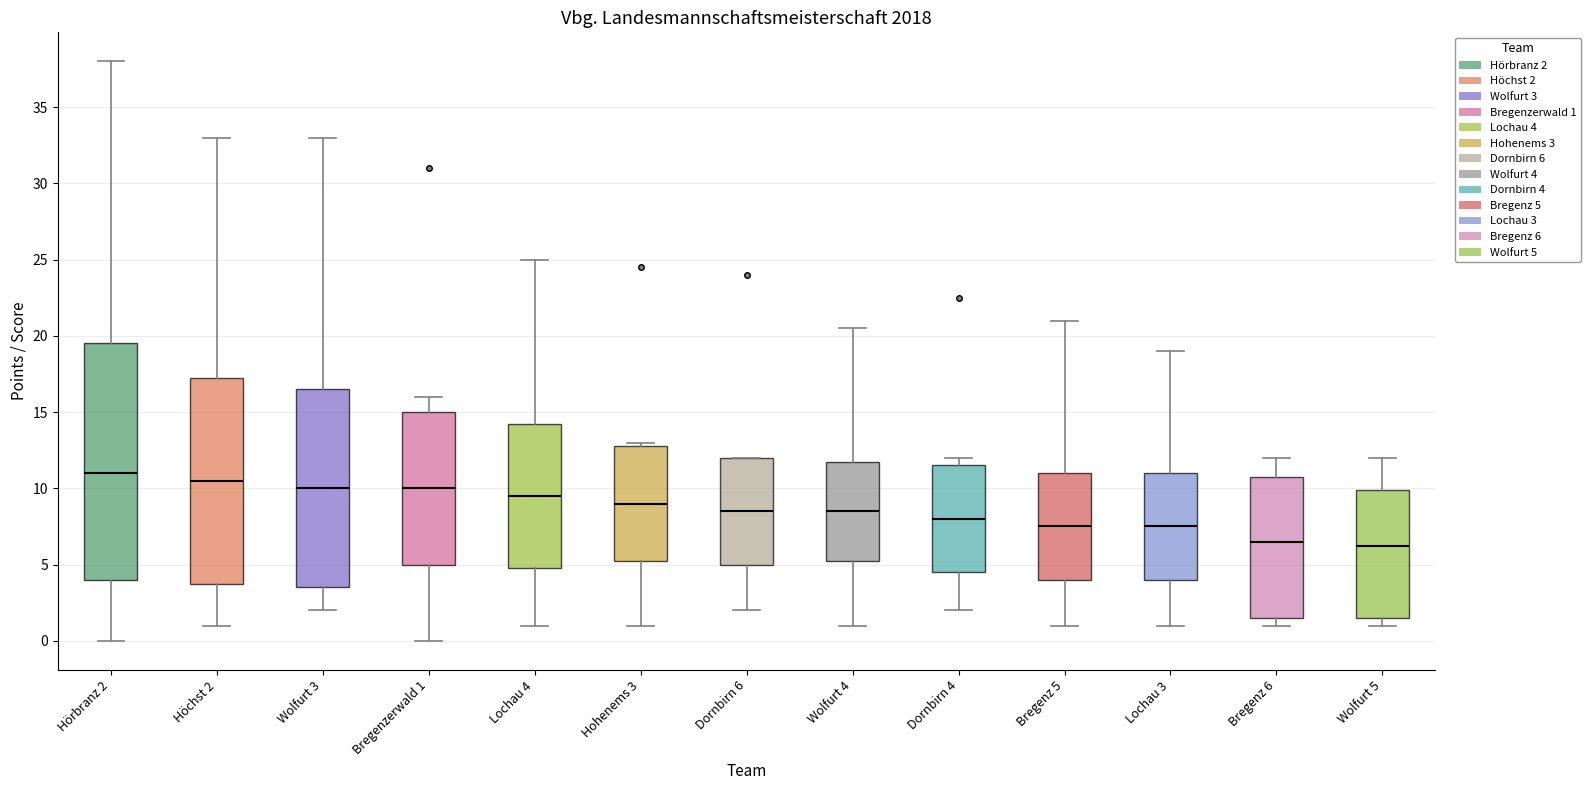

Comparing the boxes themselves (not the whiskers), which one is the tallest?

Hörbranz 2